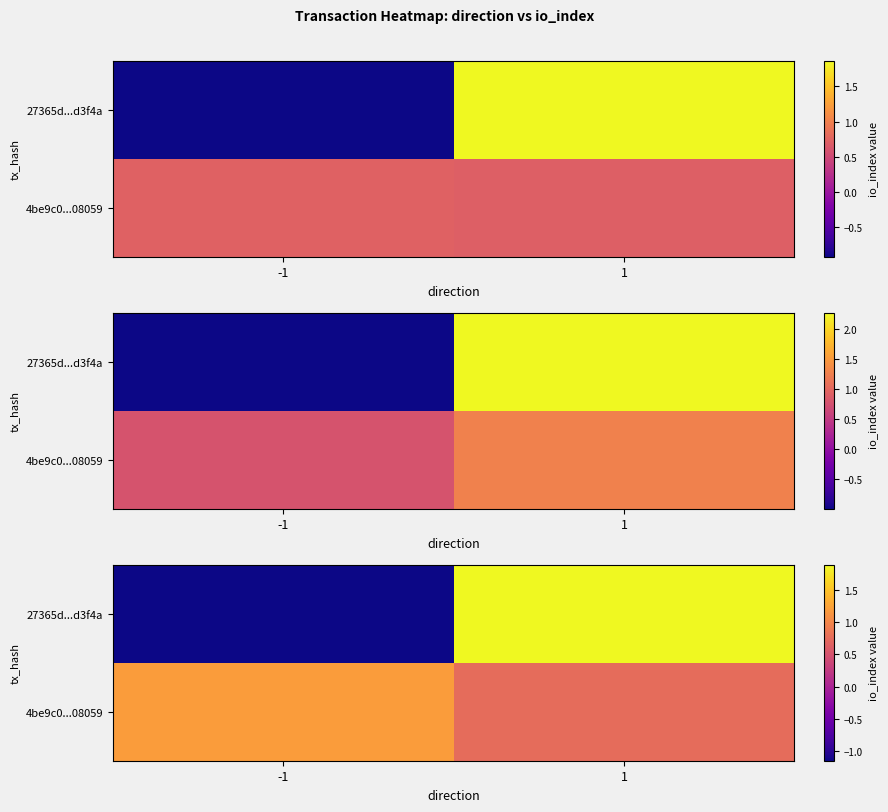

Is it true that row_1 equals 0.8 at 1?

True